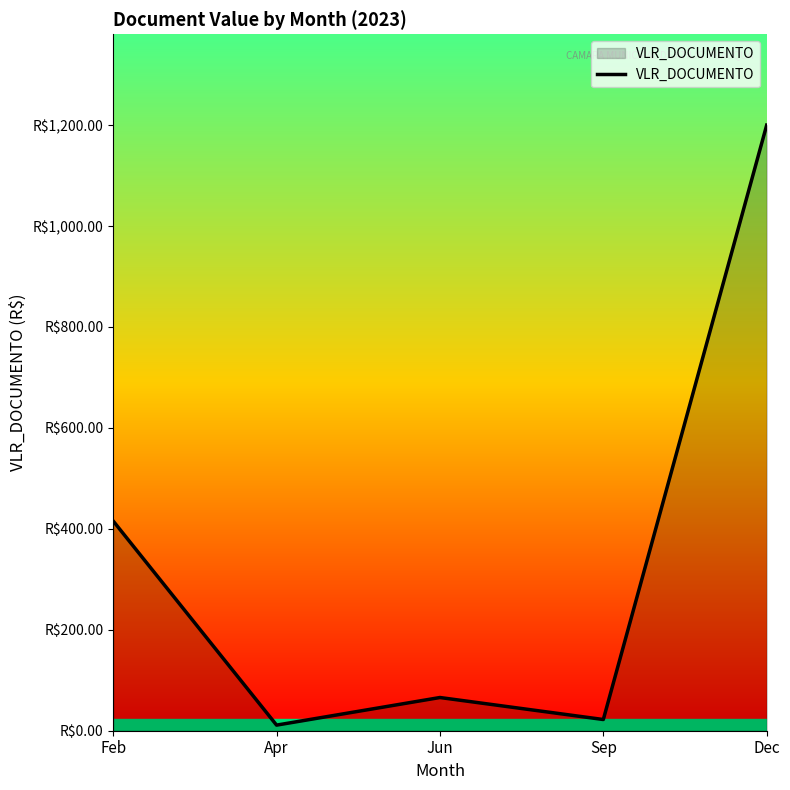

What is the difference between the values at Jun and Feb?

349.7